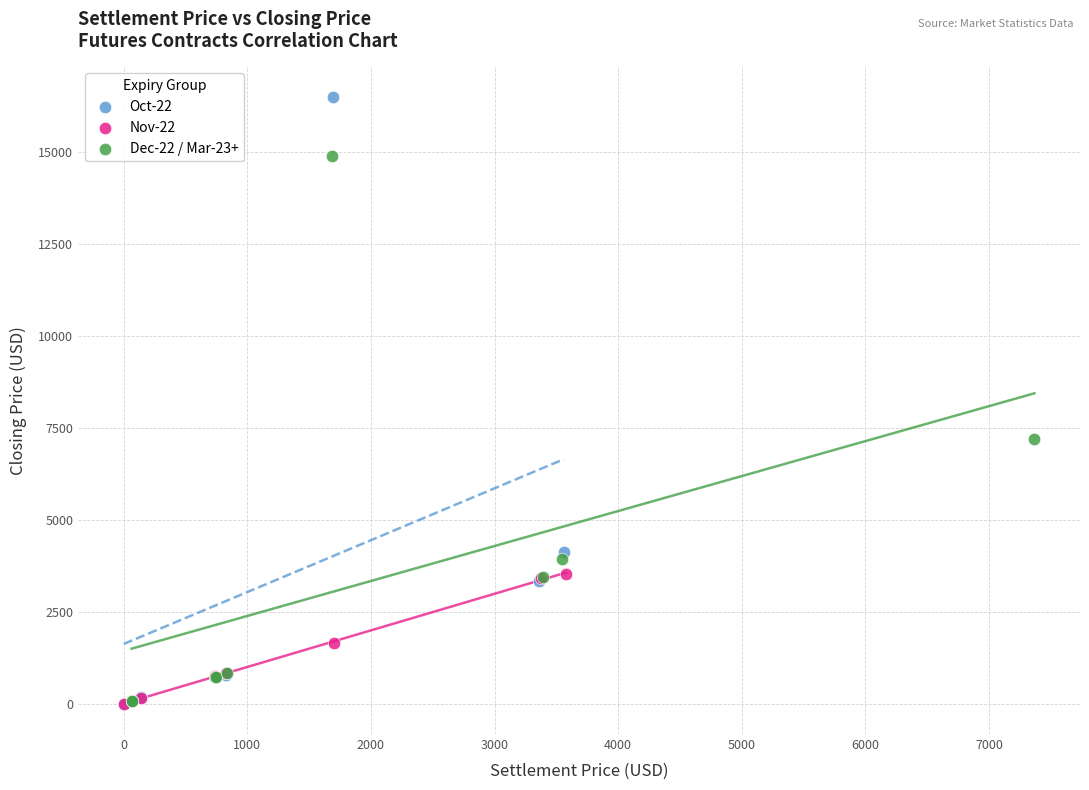

Which series contains the highest Y value?

Oct-22